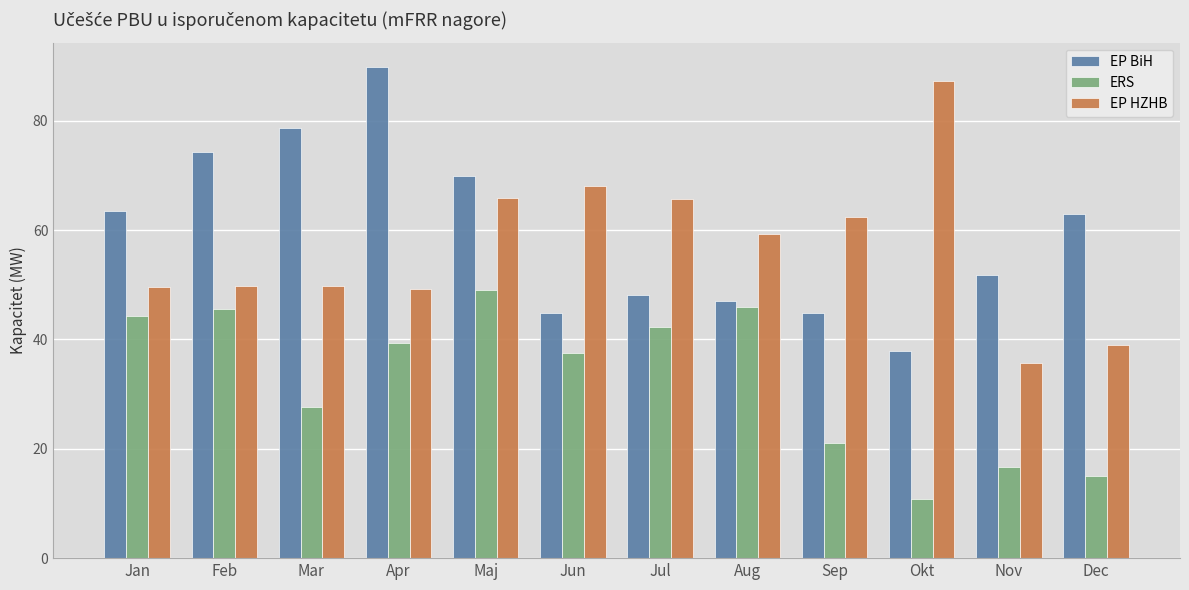

What are all the series names shown in the legend?

EP BiH, ERS, EP HZHB